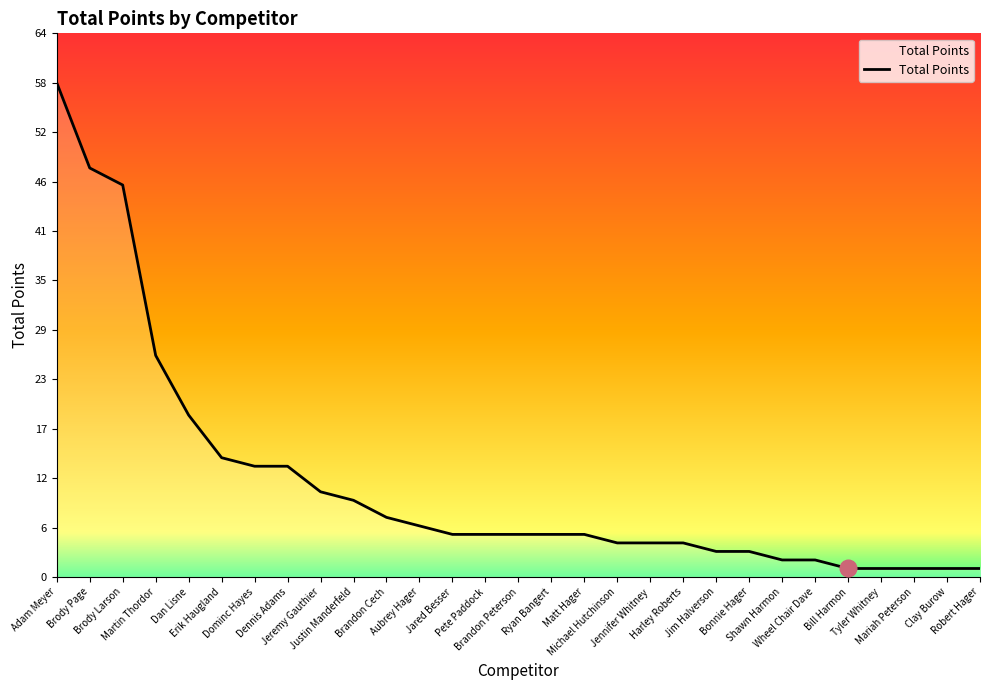

What is the greatest value displayed?

58